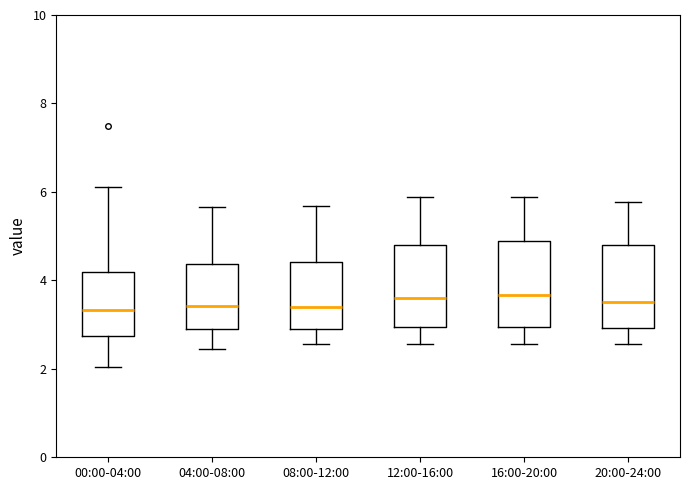

Reading left to right, transcribe this box plot: for each box, give where its median line is, the range the box spans, and where its two whiskers end, as read against the y-axis. The values are not printed on the chart, so give them approximately, as read against the axis.

00:00-04:00: median 3.4, box 2.8 to 4.2, whiskers 2.0 to 6.2
04:00-08:00: median 3.4, box 3.0 to 4.4, whiskers 2.4 to 5.6
08:00-12:00: median 3.4, box 3.0 to 4.4, whiskers 2.6 to 5.6
12:00-16:00: median 3.6, box 3.0 to 4.8, whiskers 2.6 to 5.8
16:00-20:00: median 3.6, box 3.0 to 4.8, whiskers 2.6 to 5.8
20:00-24:00: median 3.6, box 3.0 to 4.8, whiskers 2.6 to 5.8